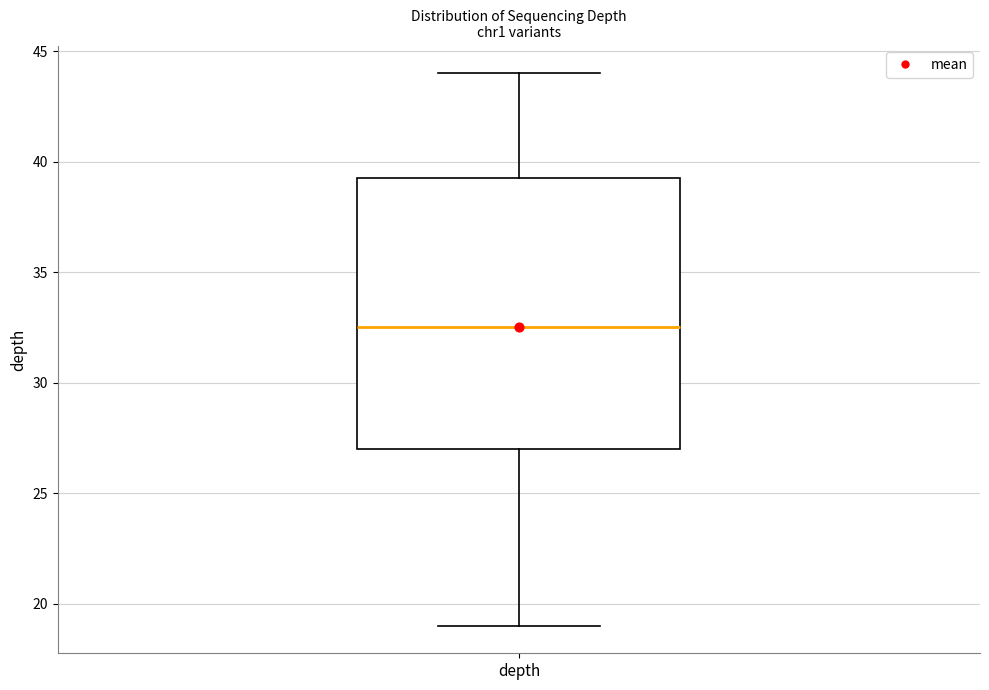

Where does the upper whisker of the box for depth end on the y-axis? The values are not printed on the chart, so give them approximately, as read against the axis.

44.0